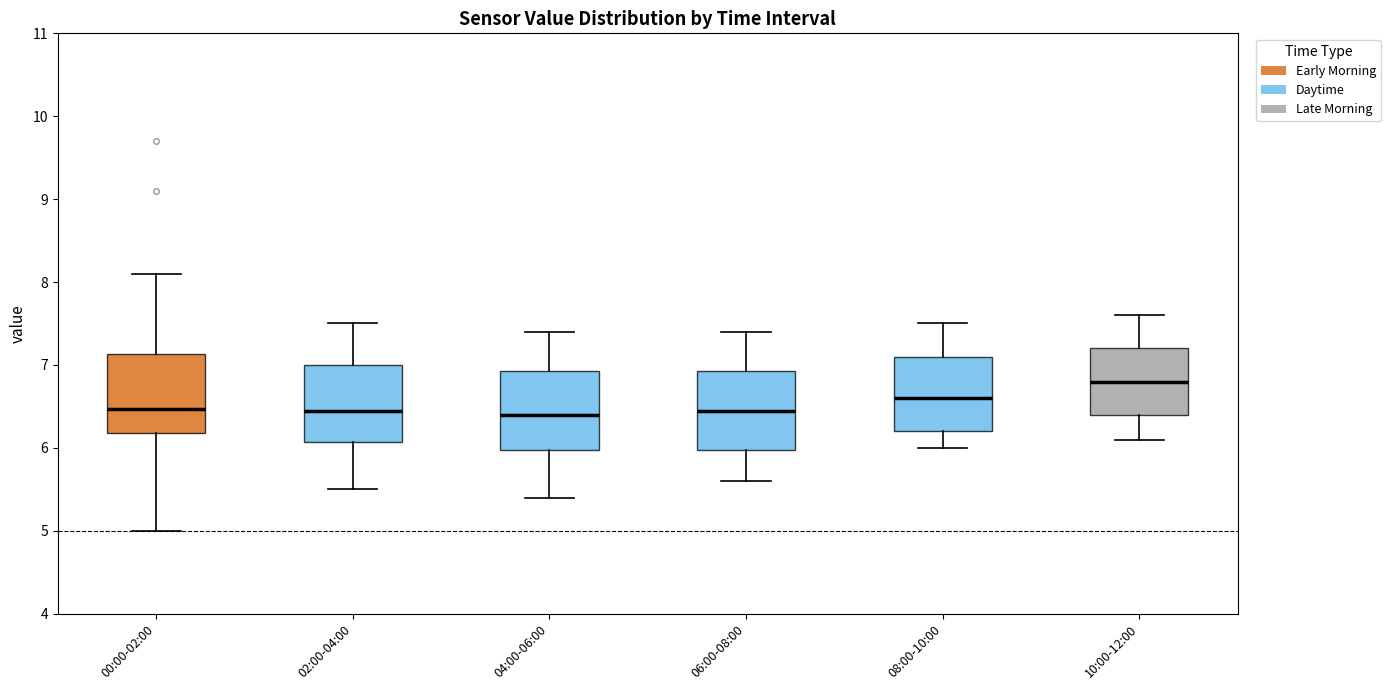

Where is the lower edge of the box for 10:00-12:00 on the y-axis? The values are not printed on the chart, so give them approximately, as read against the axis.

6.4